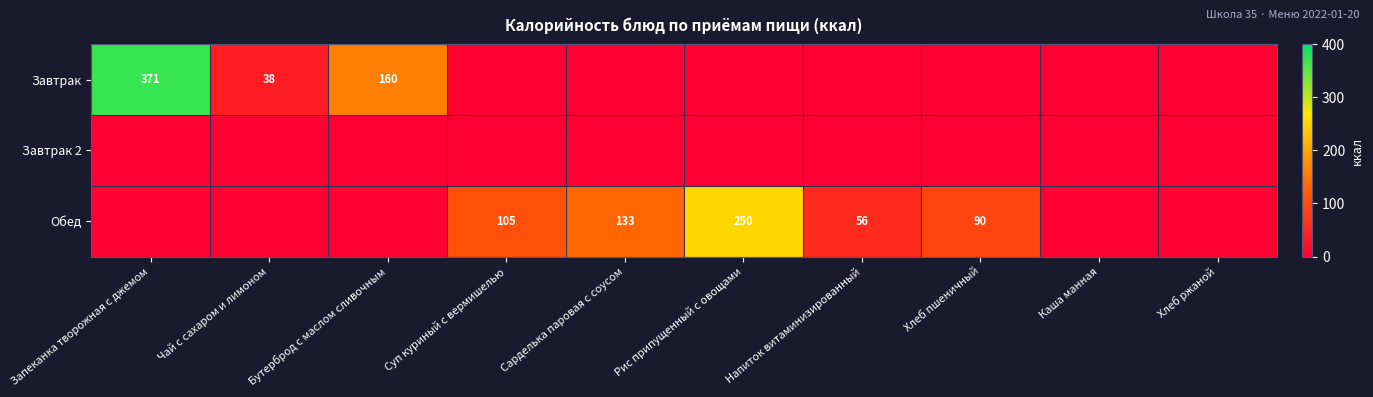

The Завтрак series shows 38 at Чай с сахаром и лимоном. True or false?

True